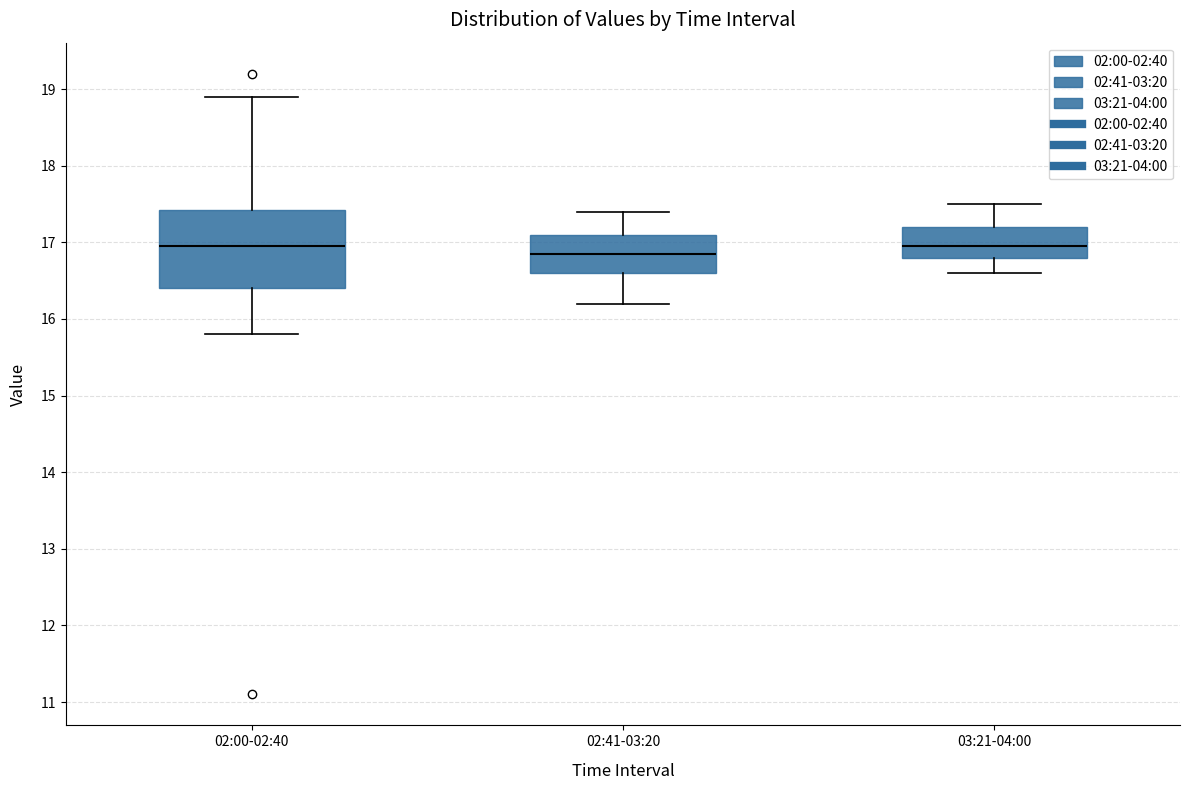

Reading left to right, read every box against the y-axis: the position of its median line, the range the box covers, and the ends of its whiskers. The values are not printed on the chart, so give them approximately, as read against the axis.

02:00-02:40: median 17.0, box 16.4 to 17.4, whiskers 15.8 to 18.9
02:41-03:20: median 16.9, box 16.6 to 17.1, whiskers 16.2 to 17.4
03:21-04:00: median 17.0, box 16.8 to 17.2, whiskers 16.6 to 17.5